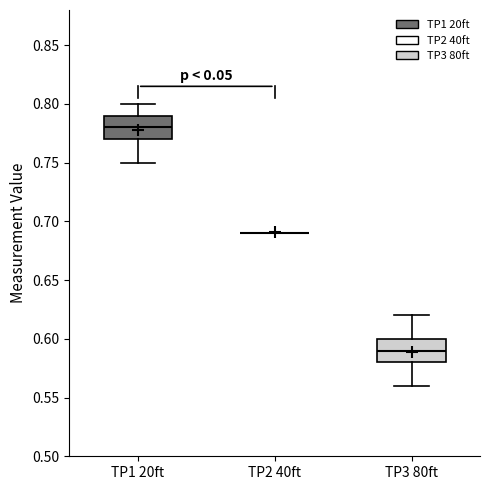

Reading left to right, read every box against the y-axis: the position of its median line, the range the box covers, and the ends of its whiskers. The values are not printed on the chart, so give them approximately, as read against the axis.

TP1 20ft: median 0.78, box 0.77 to 0.79, whiskers 0.75 to 0.80
TP2 40ft: box collapsed to a line at 0.69, whiskers 0.69 to 0.69
TP3 80ft: median 0.59, box 0.58 to 0.60, whiskers 0.56 to 0.62